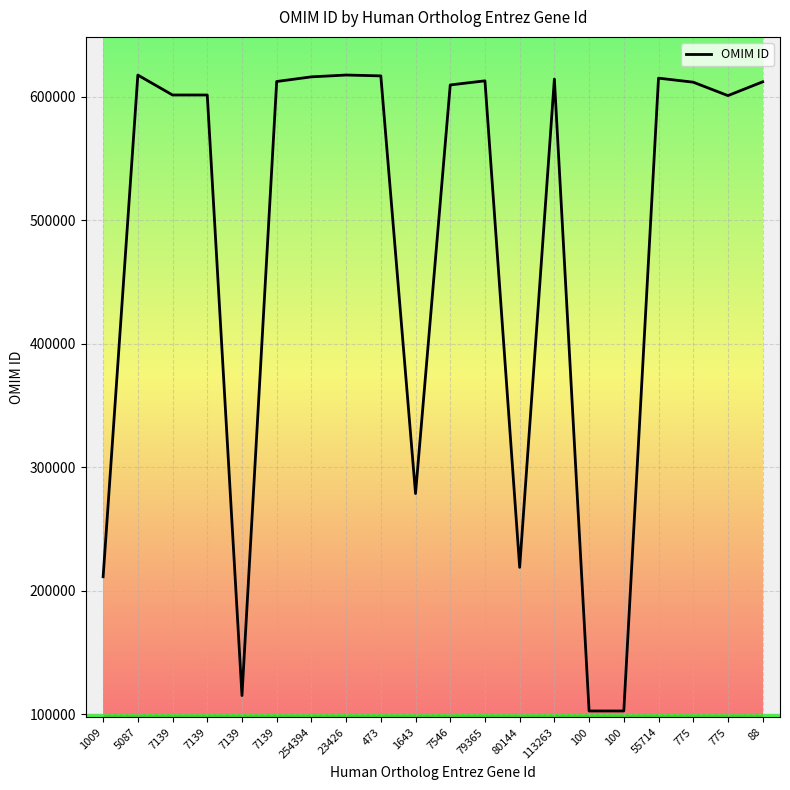

How many distinct data groups are displayed?

1